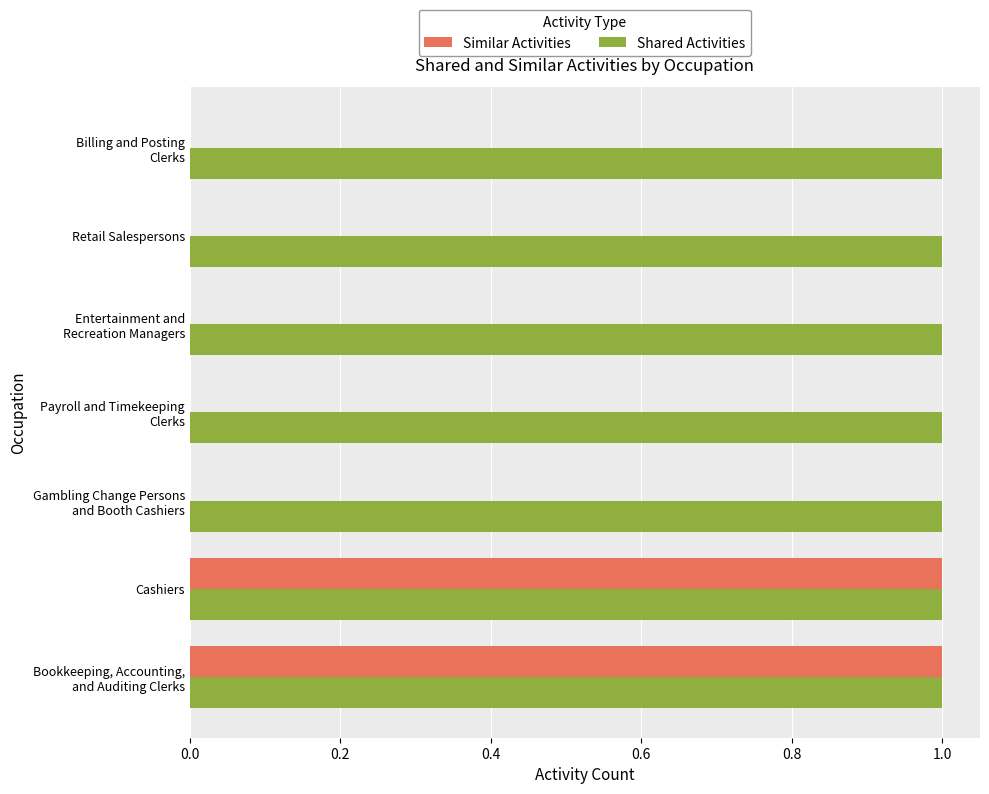

Which series has the largest range (max minus min)?

Similar Activities